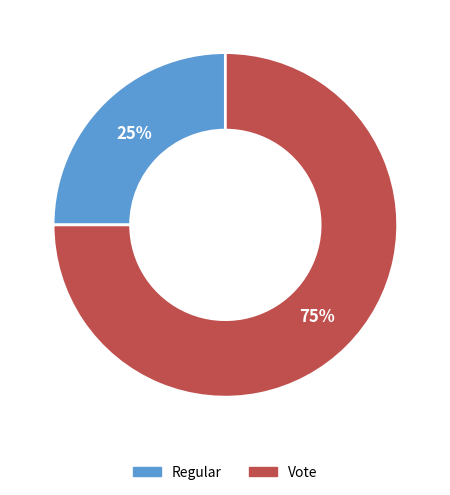

What is the smallest slice in the pie chart?

Regular